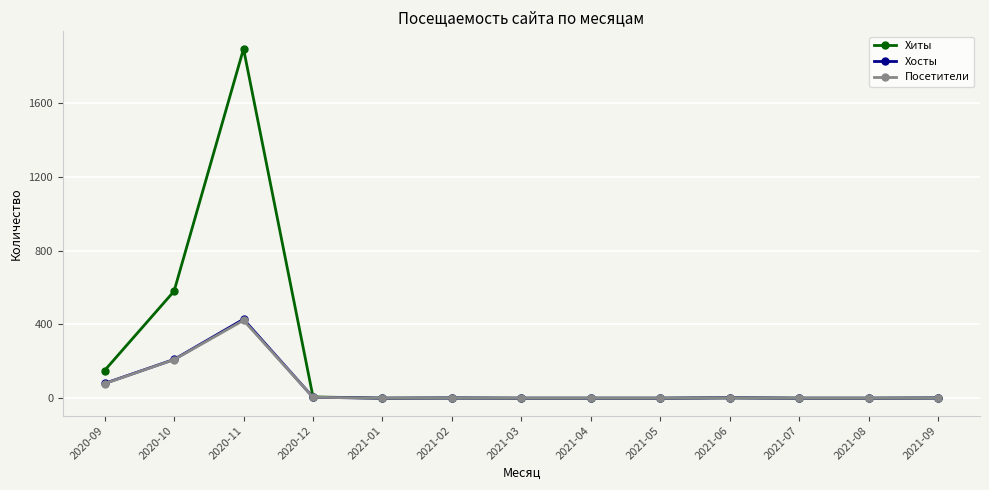

Is this an area chart (filled region under the line)?

No